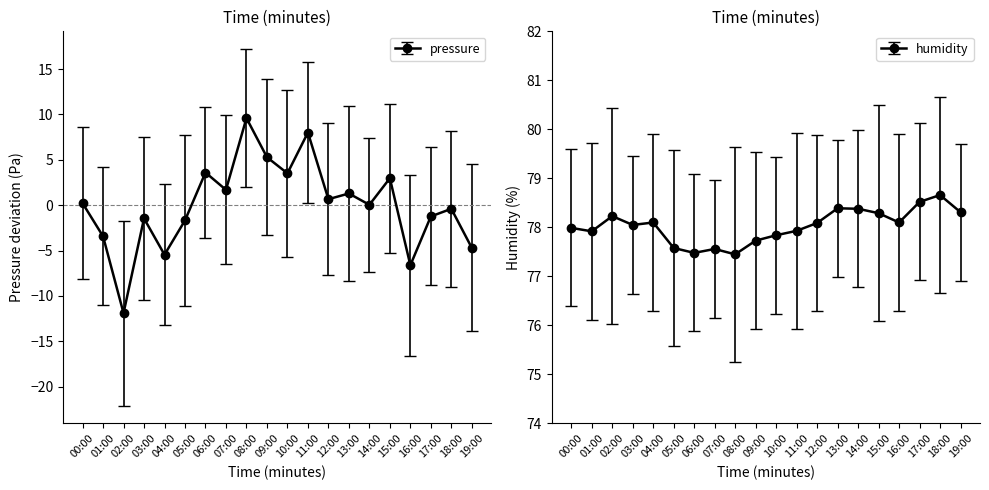

What is the label of the 10th point from the right?

10:00